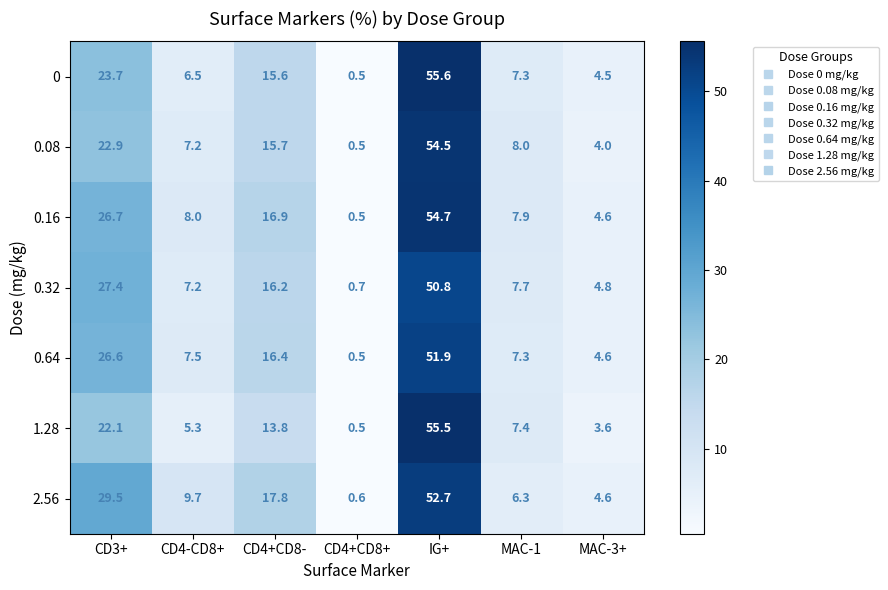

The 0.32 series shows 0.3 at CD4+CD8+. True or false?

False